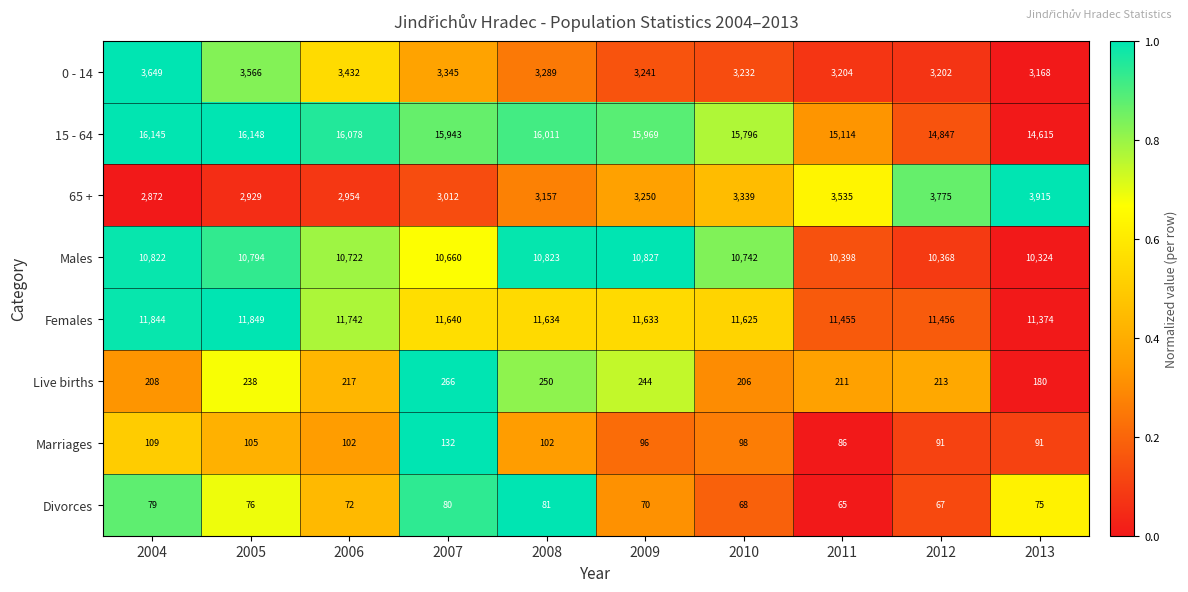

Rank the series by their maximum value, from lowest to highest.

Divorces, Marriages, Live births, 0 - 14, 65 +, Males, Females, 15 - 64